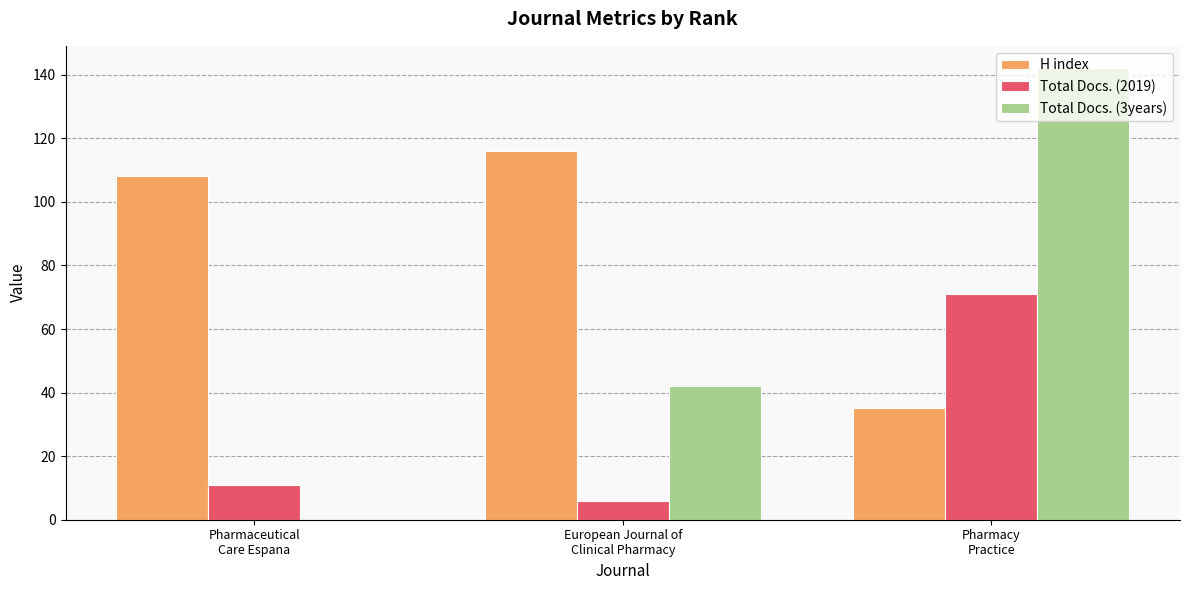

What are all the series names shown in the legend?

H index, Total Docs. (2019), Total Docs. (3years)